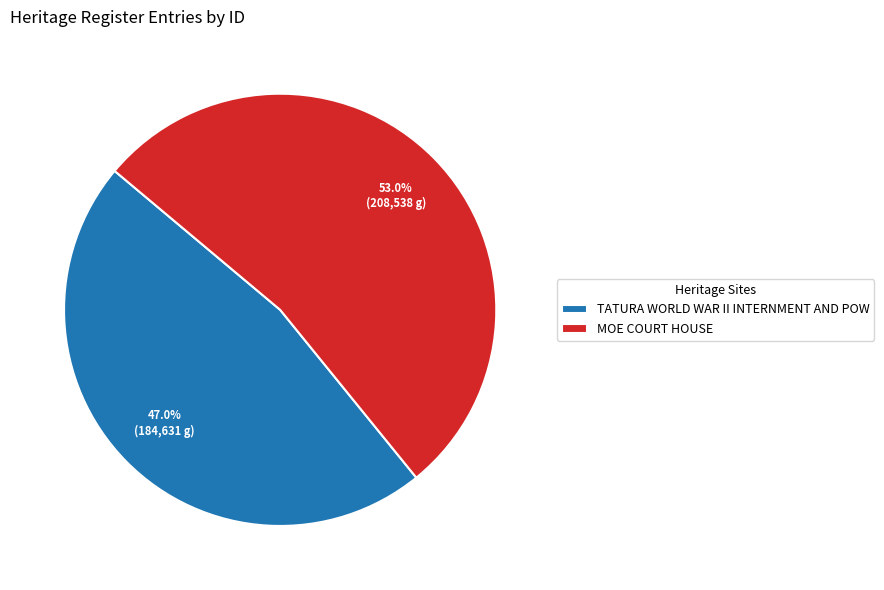

Is MOE COURT HOUSE the majority of the pie?

Yes